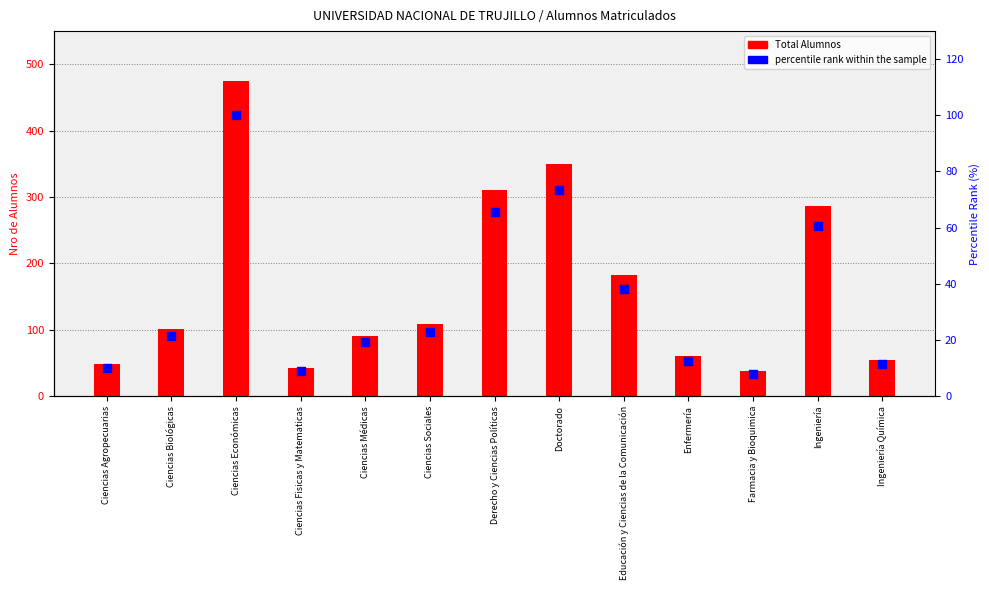

Which series contains the lowest Y value?

percentile rank within the sample